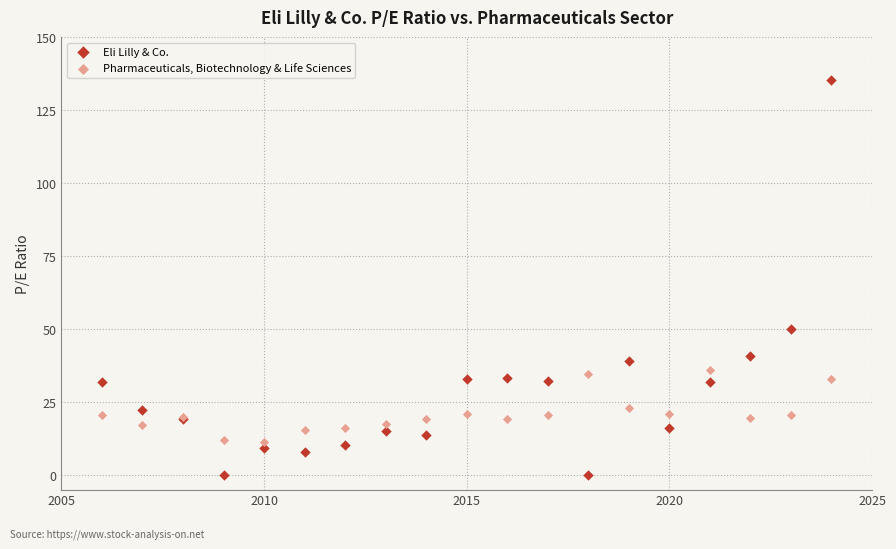

Which series reaches the minimum Y coordinate?

Eli Lilly & Co.